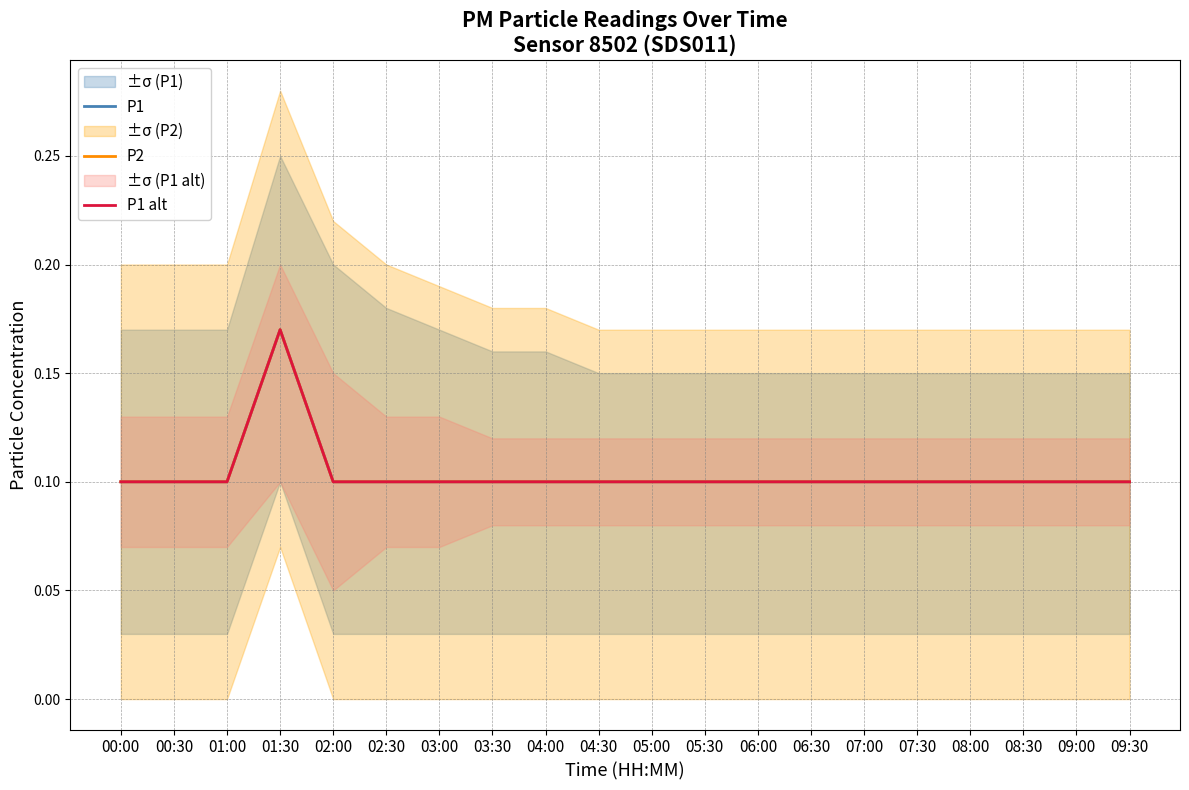

What is the label of the 3rd point from the left?

01:00